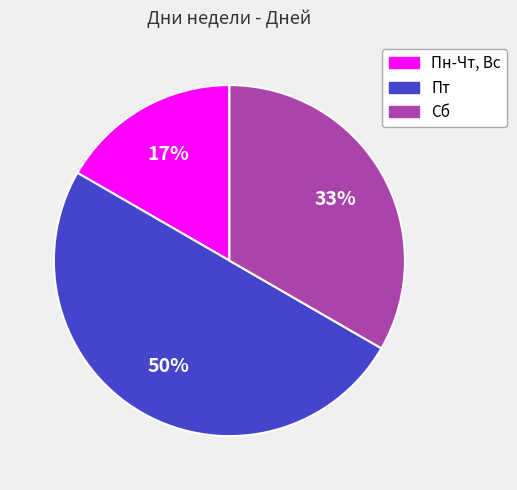

To the nearest percent, what is the combined percentage of Пт and Сб?

83%